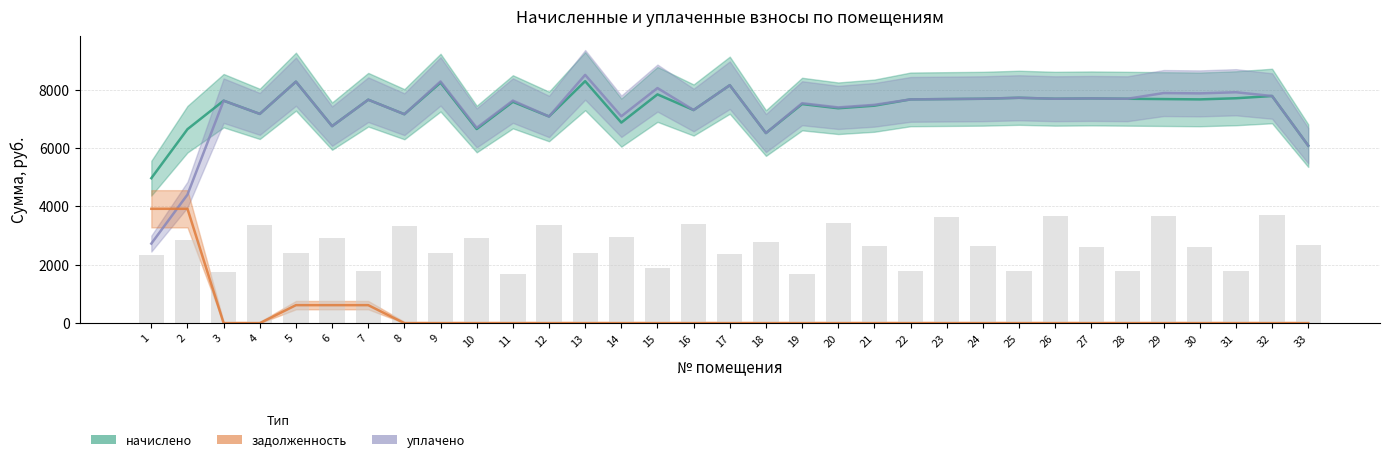

What is the total value across all series at 21?

14932.6